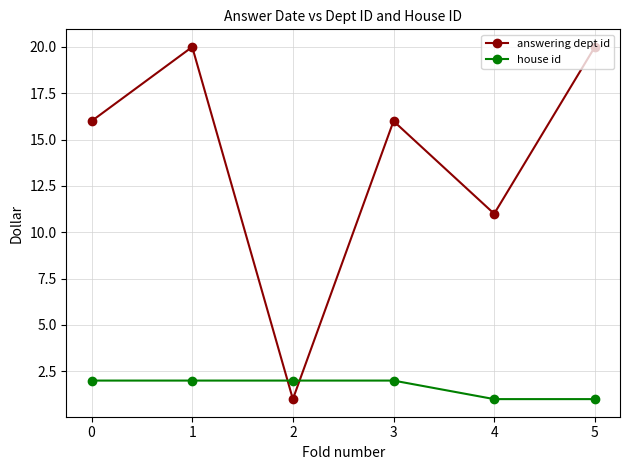

What is the difference between the answering dept id values at 1 and 2?

19